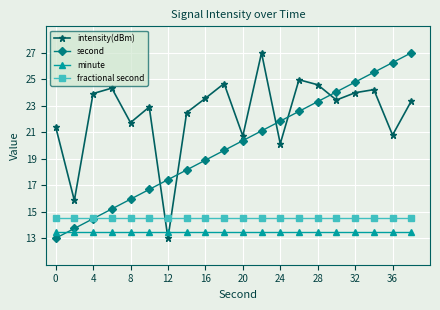

How many interior local peaks does the intensity(dBm) series have?

6